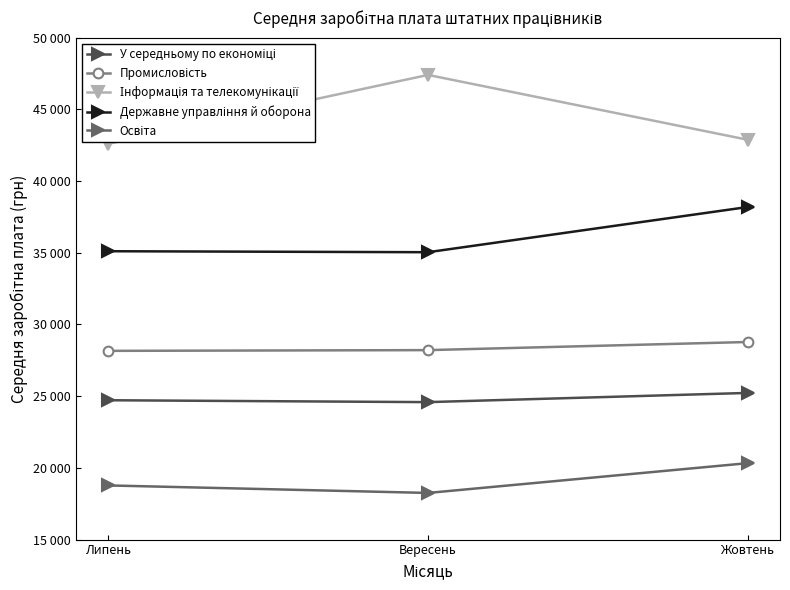

Reading right to left, what are all the values shown in this chart?

У середньому по економіці: Жовтень=25228	Вересень=24586	Липень=24717
Промисловість: Жовтень=28779	Вересень=28212	Липень=28161
Інформація та телекомунікації: Жовтень=42877	Вересень=47404	Липень=42594
Державне управління й оборона: Жовтень=38195	Вересень=35040	Липень=35109
Освіта: Жовтень=20331	Вересень=18253	Липень=18777